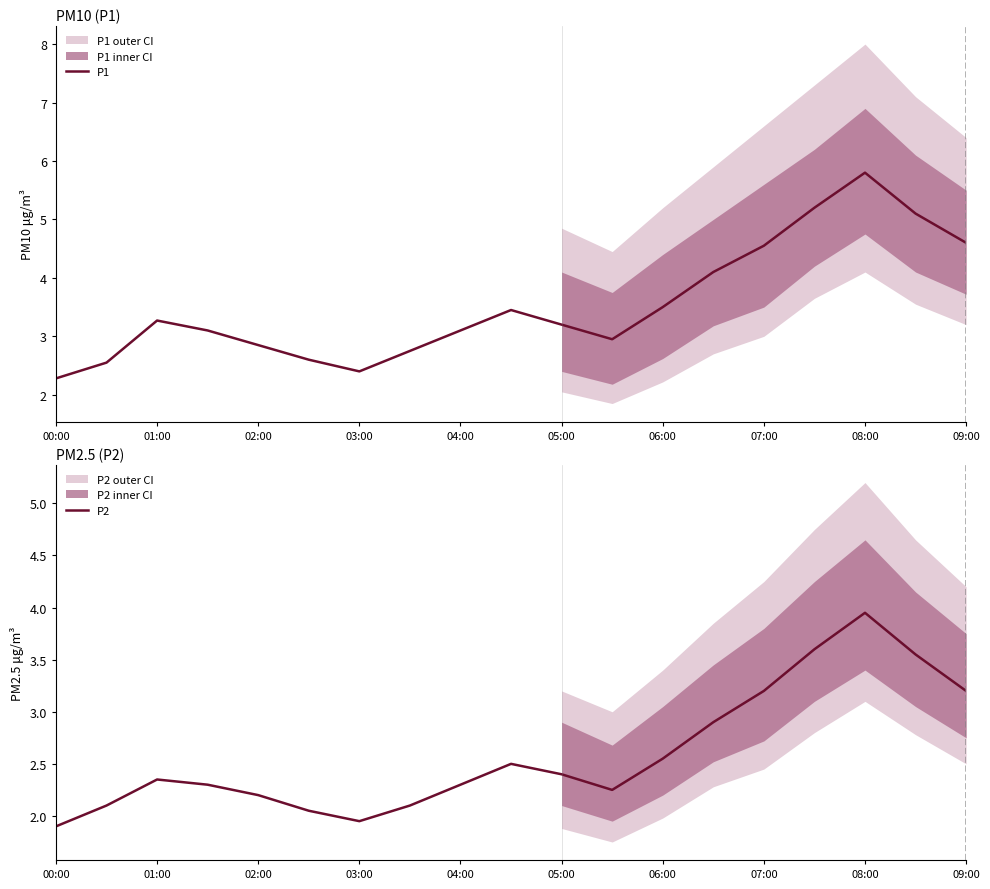

What is the minimum value for P1?

2.3